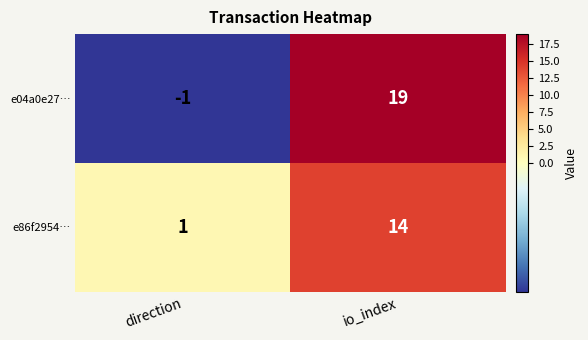

Is the value of e04a0e27… at direction greater than the value of e86f2954… at io_index?

No